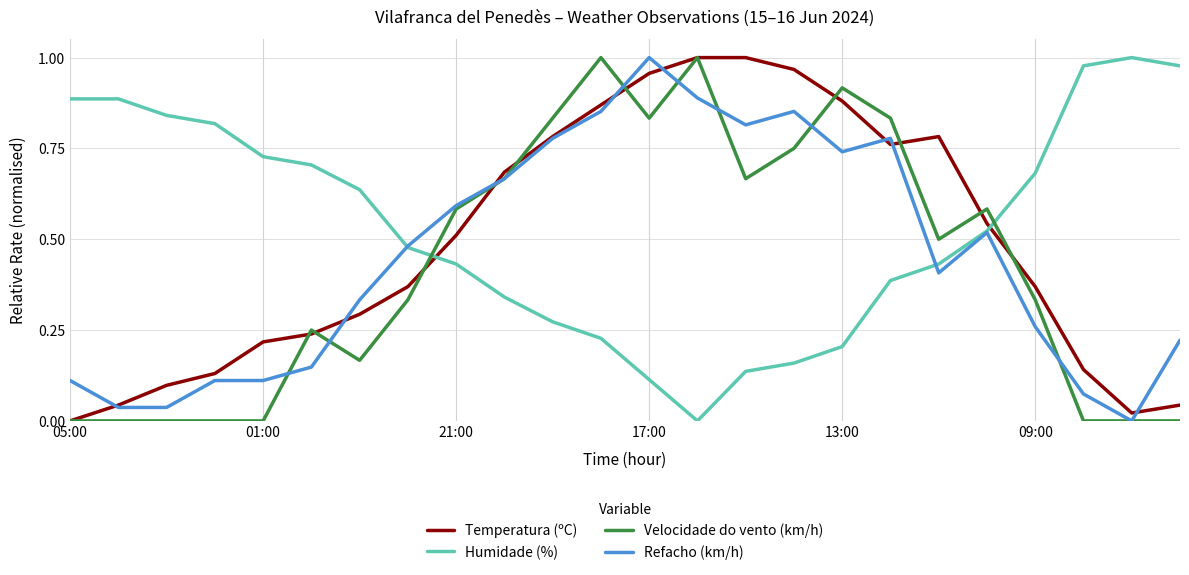

How many times do Velocidade do vento (km/h) and Humidade (%) cross each other?

2